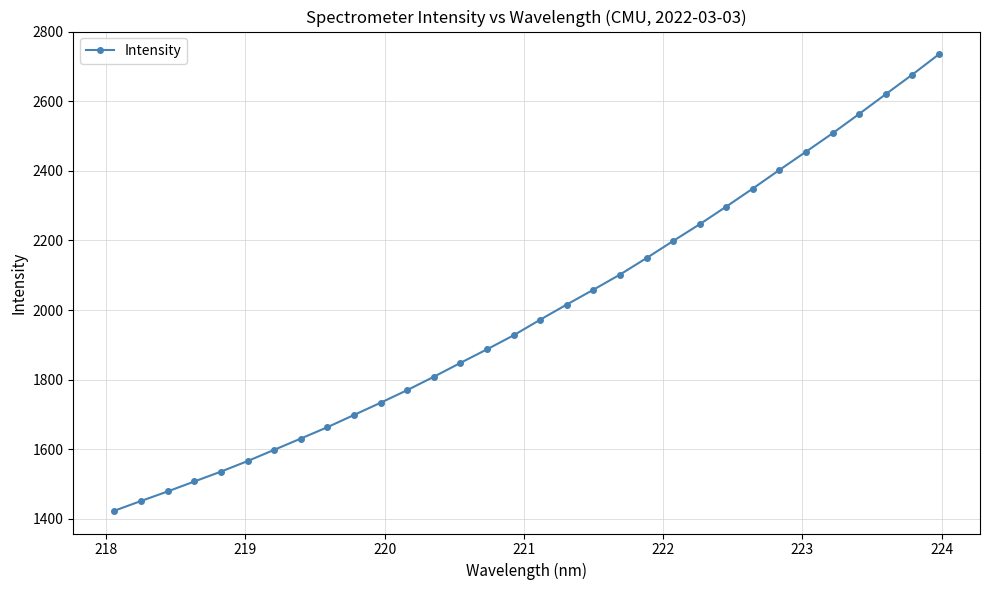

What is the value of the 27th point from the left?

2455.1